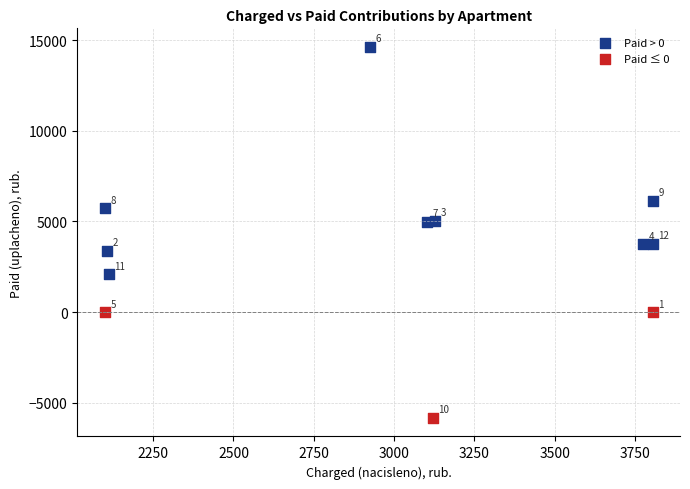

Which series has the largest Y range (max minus min)?

Paid > 0